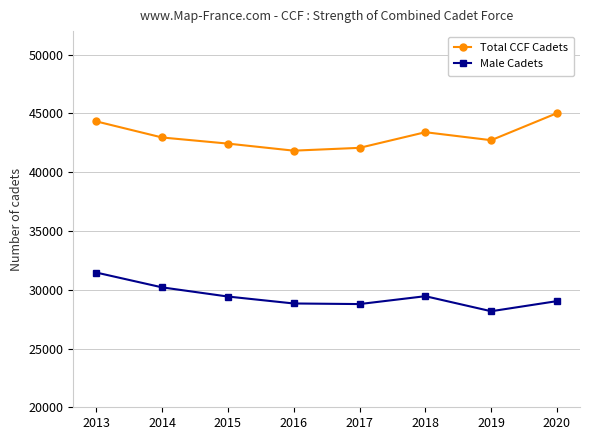

What is the average value of the Male Cadets series?

29418